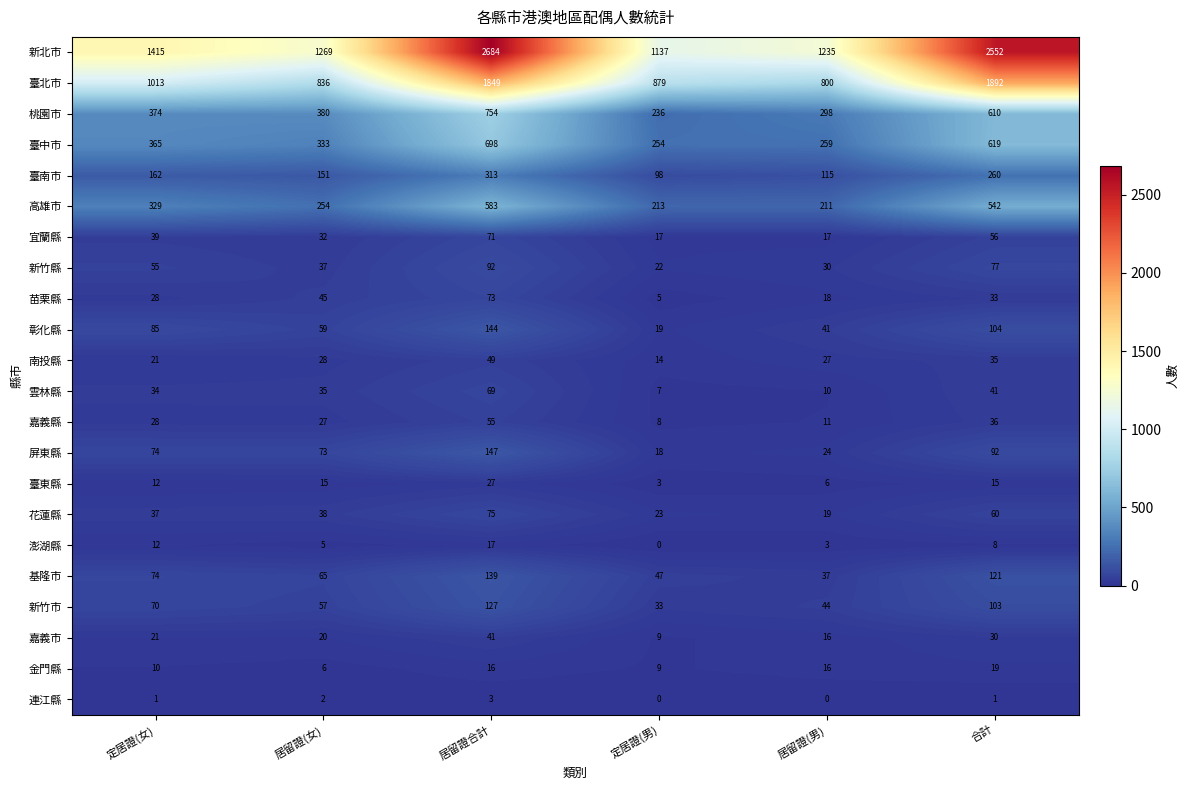

What is the approximate value of 臺中市 at 居留證(男), to the nearest 50?

250